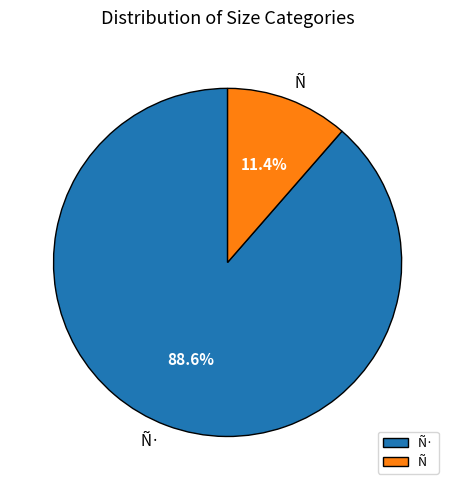

The Ñ slice represents 11% of the pie. True or false?

True